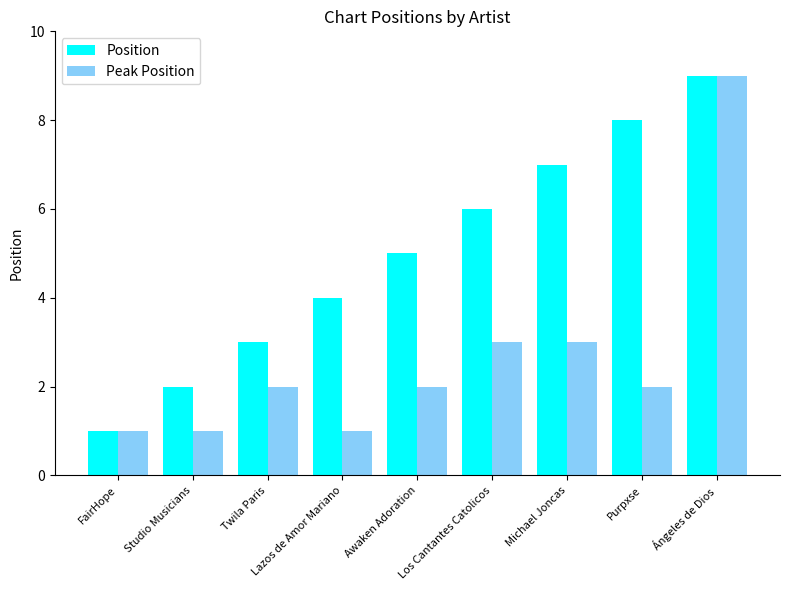

What are all the series names shown in the legend?

Position, Peak Position